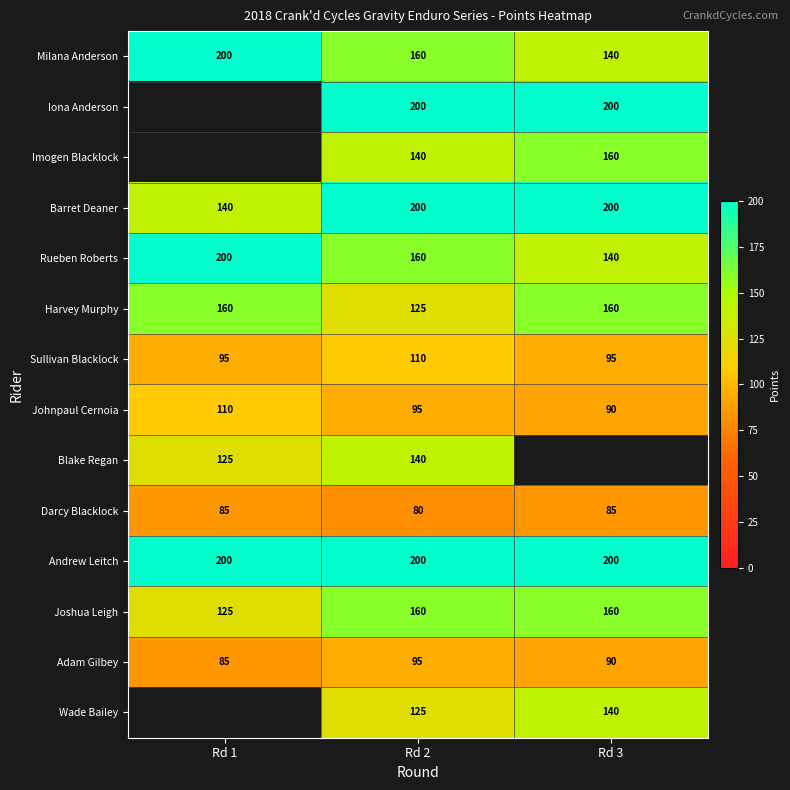

Is it true that Johnpaul Cernoia equals 152.7 at Rd 1?

False